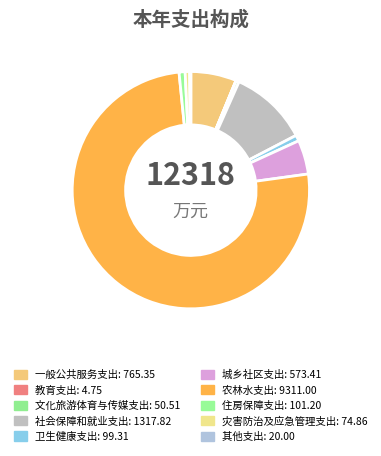

Which has a higher value, 社会保障和就业支出 or 住房保障支出?

社会保障和就业支出